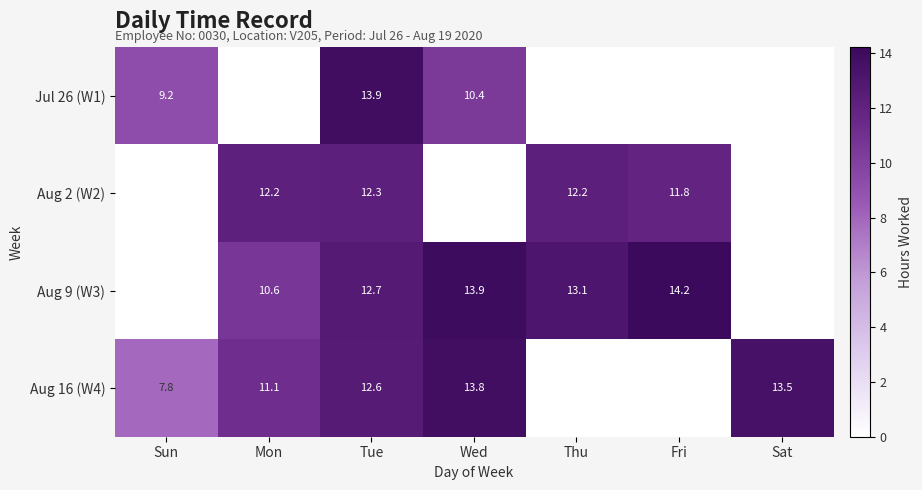

Is it true that Aug 2 (W2) equals 19.9 at Fri?

False